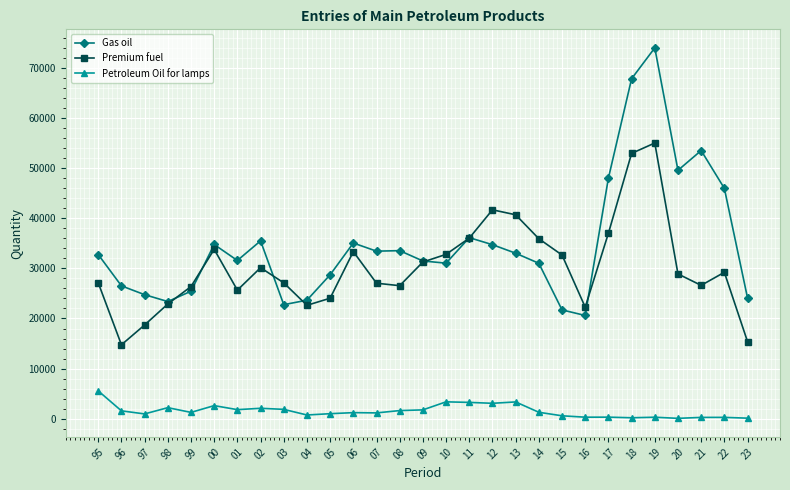

The value of Premium fuel at 04 is 22626. True or false?

True